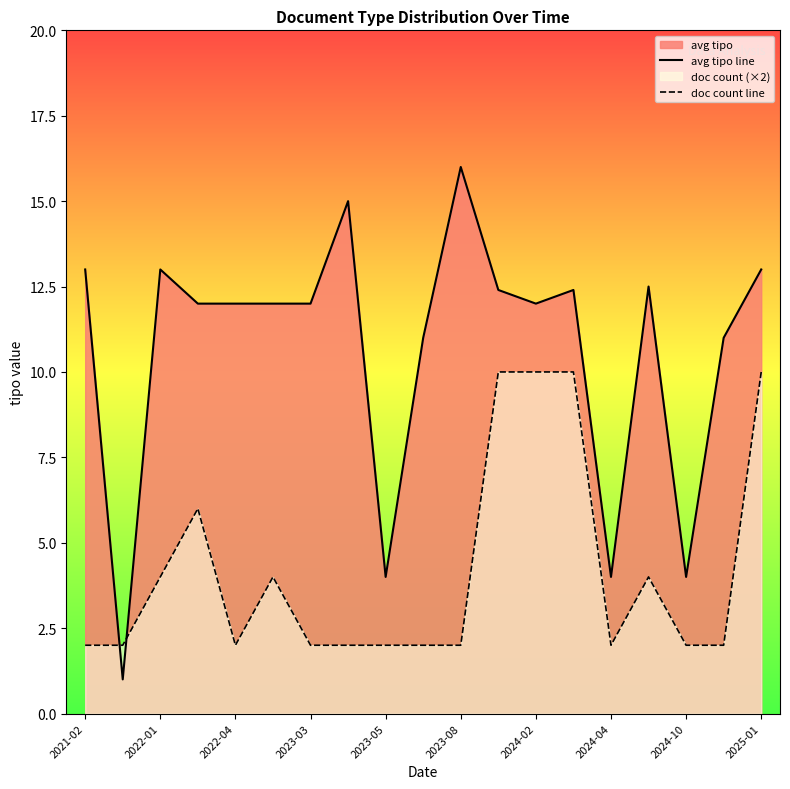

Does the chart display data point markers on the line(s)?

No